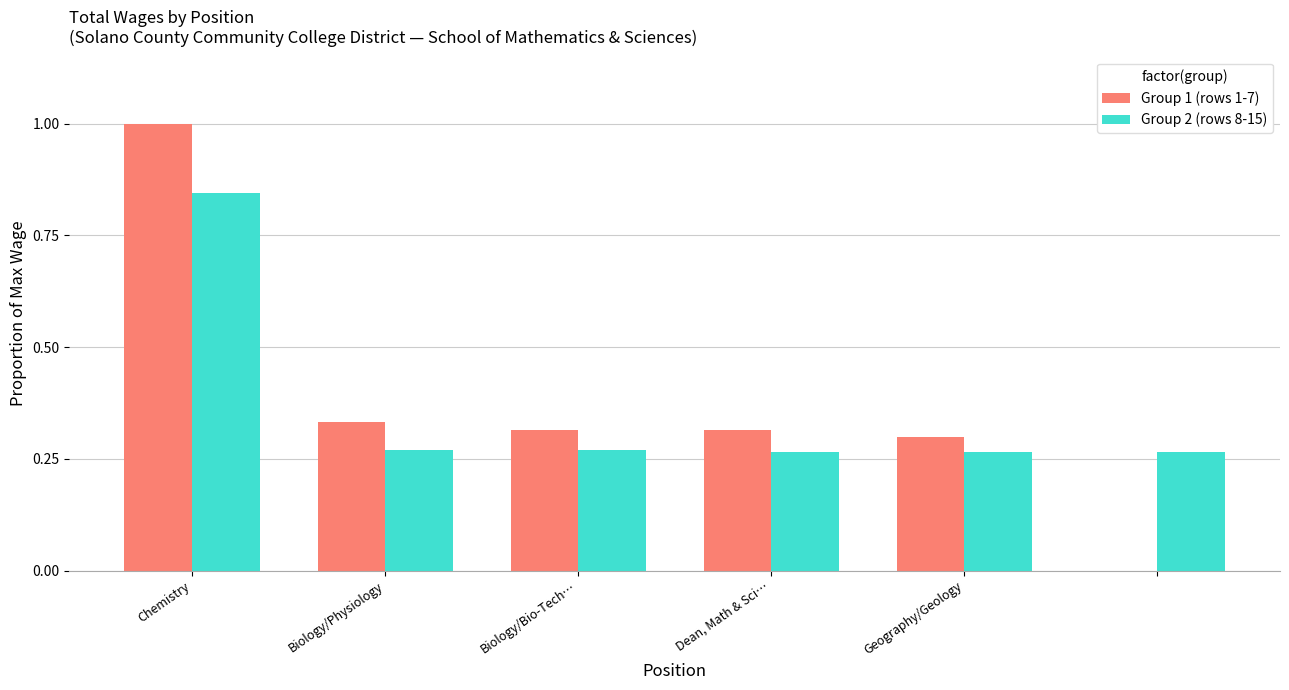

What is the maximum value shown in the chart?

1.0